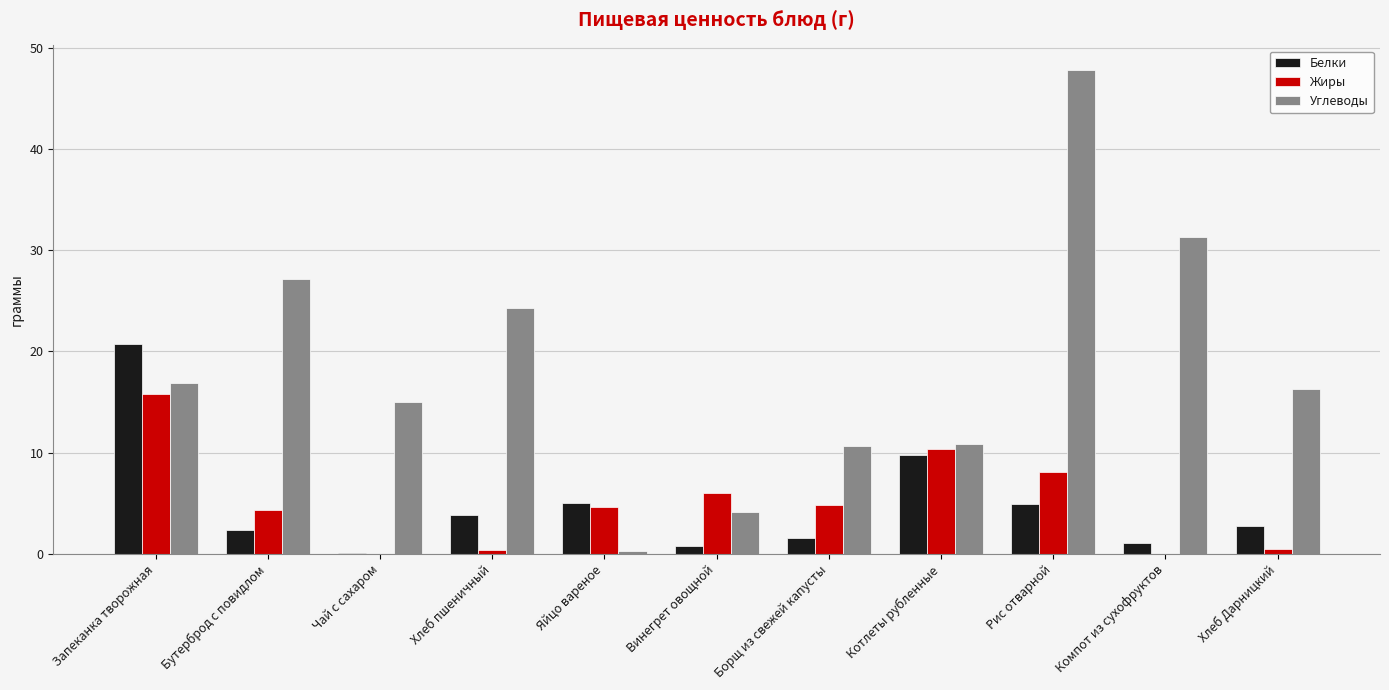

Between Бутерброд с повидлом and Чай с сахаром, which series saw the biggest shift?

Углеводы